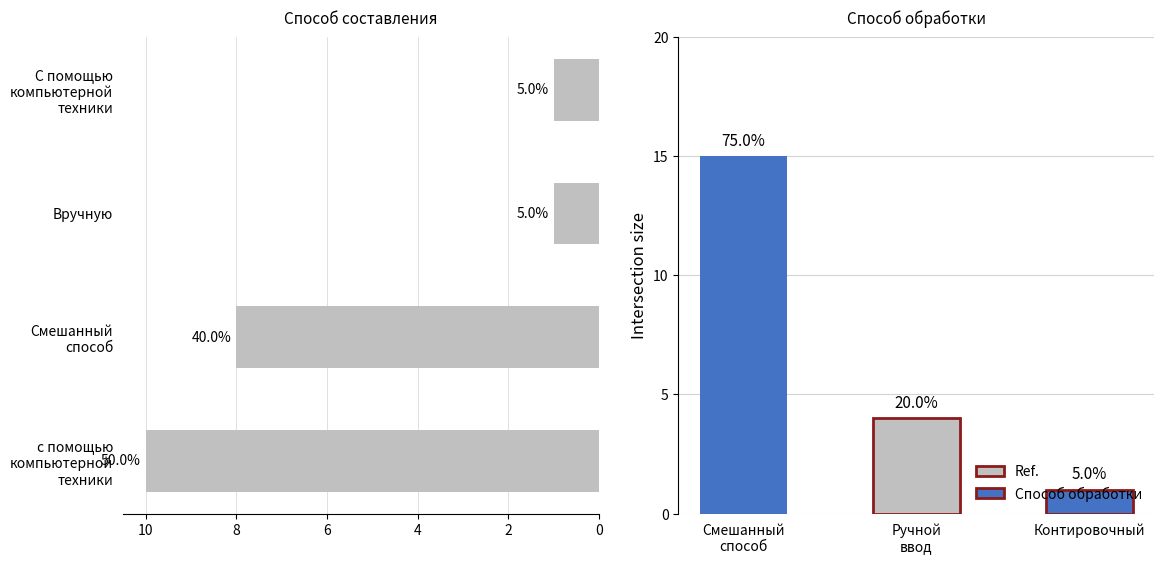

How many values are below 8?

2